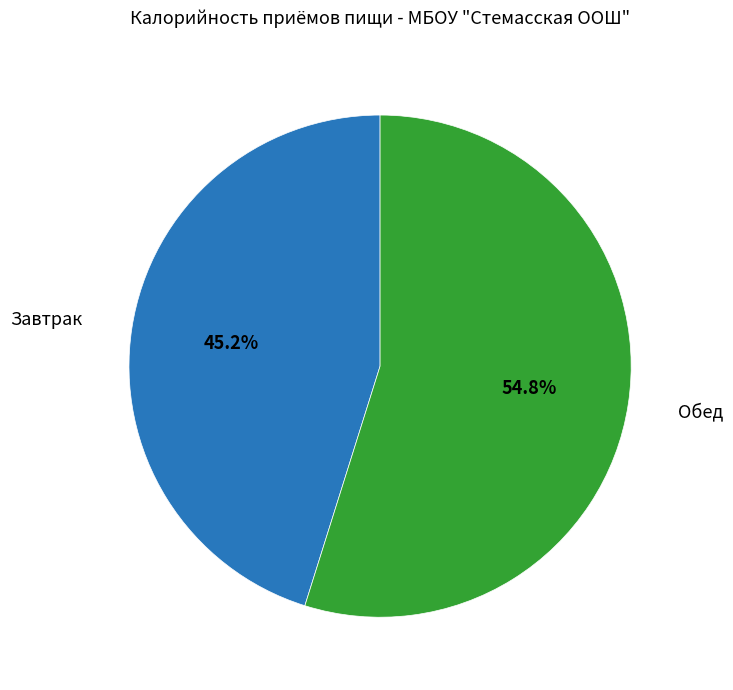

What is the ratio of the value at Завтрак to the value at Обед?

0.8